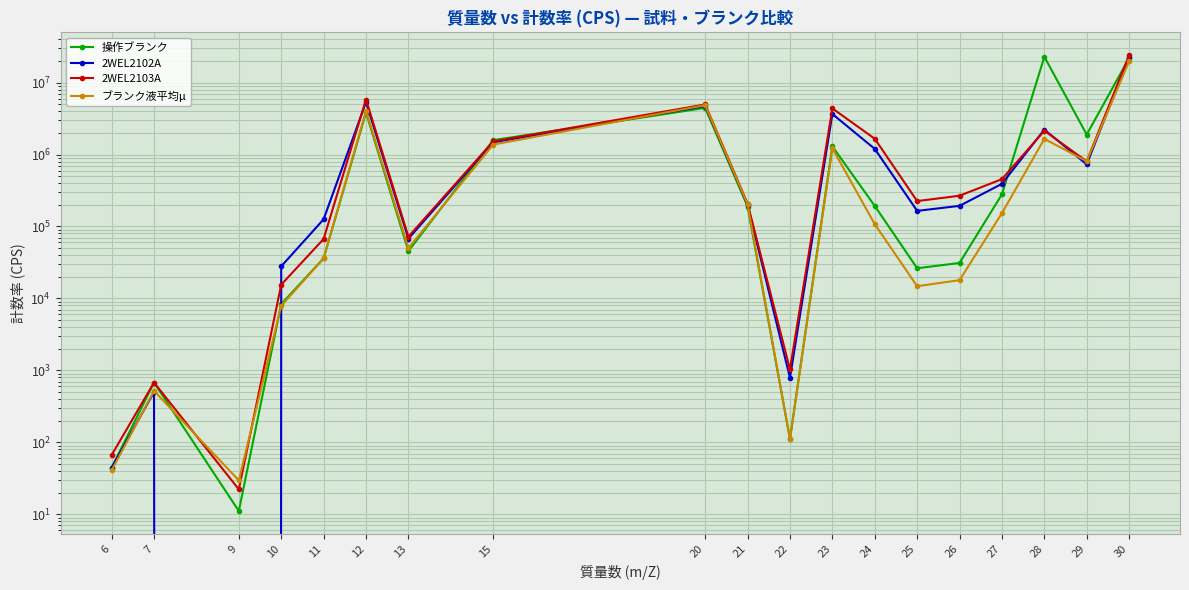

What is the average value of the 操作ブランク series?

3084622.7